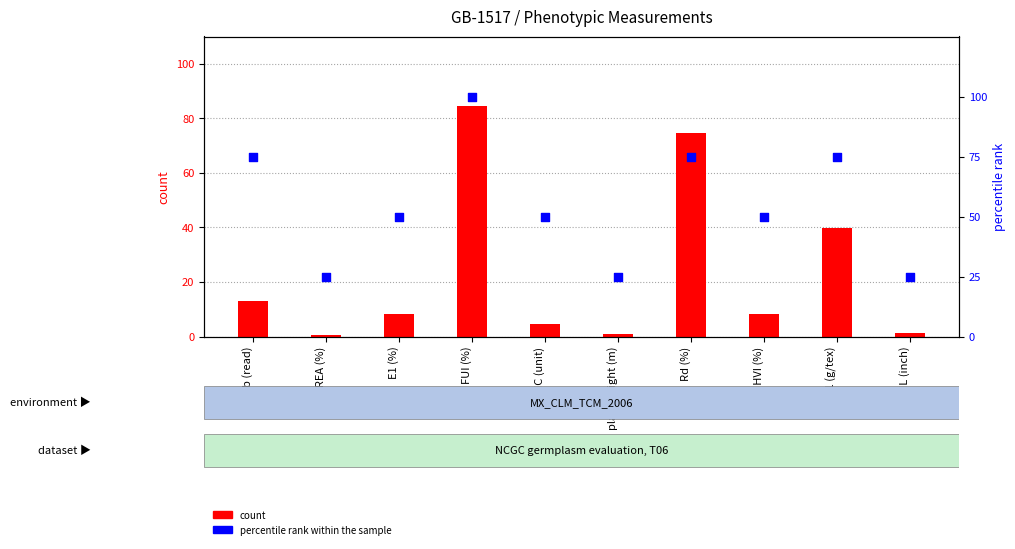

Which series has the largest total across all categories?

percentile rank within the sample